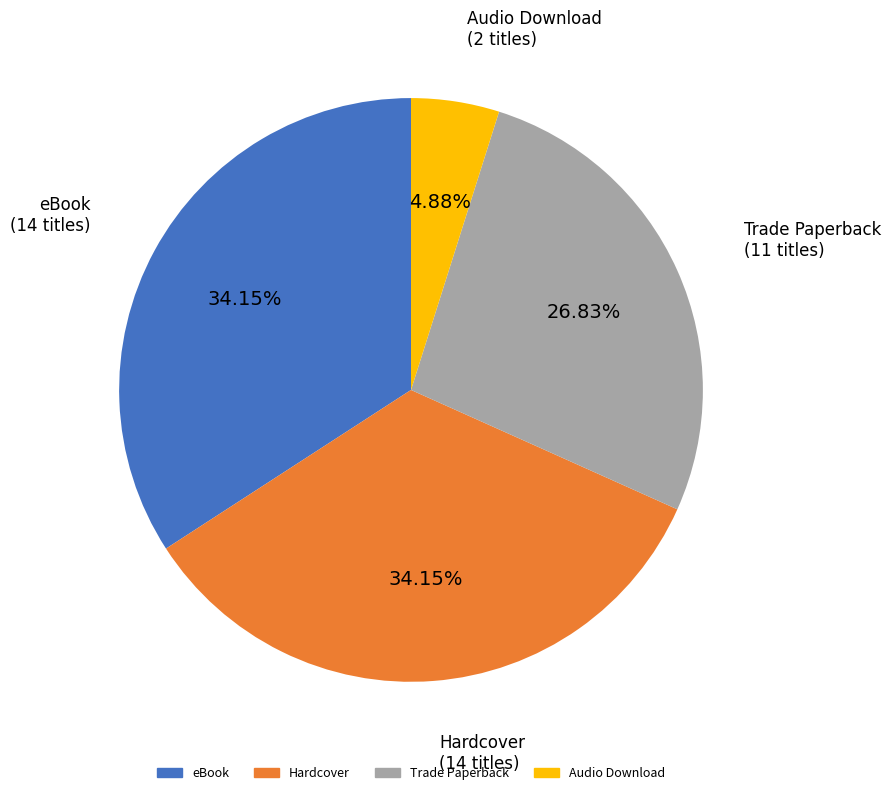

Is there any slice that represents more than half of the pie?

No